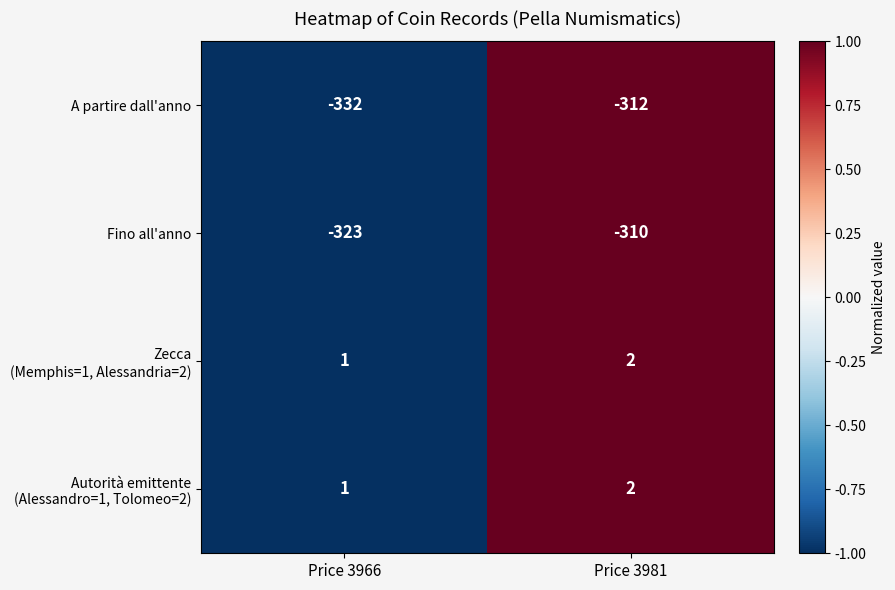

Where is Fino all'anno nearest to the value -316?

Price 3981